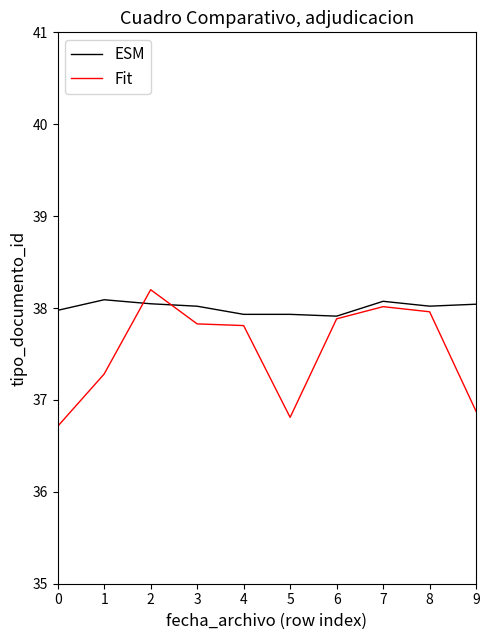

Reading left to right, transcribe all the data shown in this chart.

ESM: 38.0	38.1	38.0	38.0	37.9	37.9	37.9	38.1	38.0	38.0
Fit: 36.7	37.3	38.2	37.8	37.8	36.8	37.9	38.0	38.0	36.9